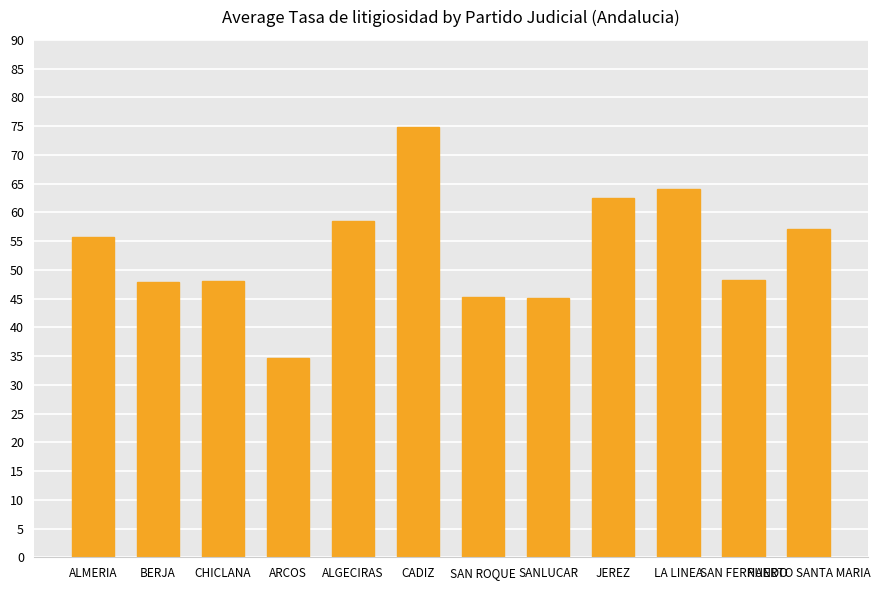

Which label corresponds to the smallest value in the chart?

ARCOS